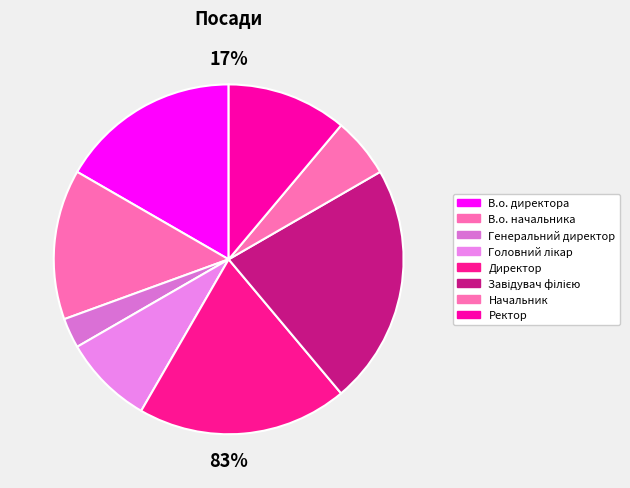

Does Директор represent more than half of the total?

No